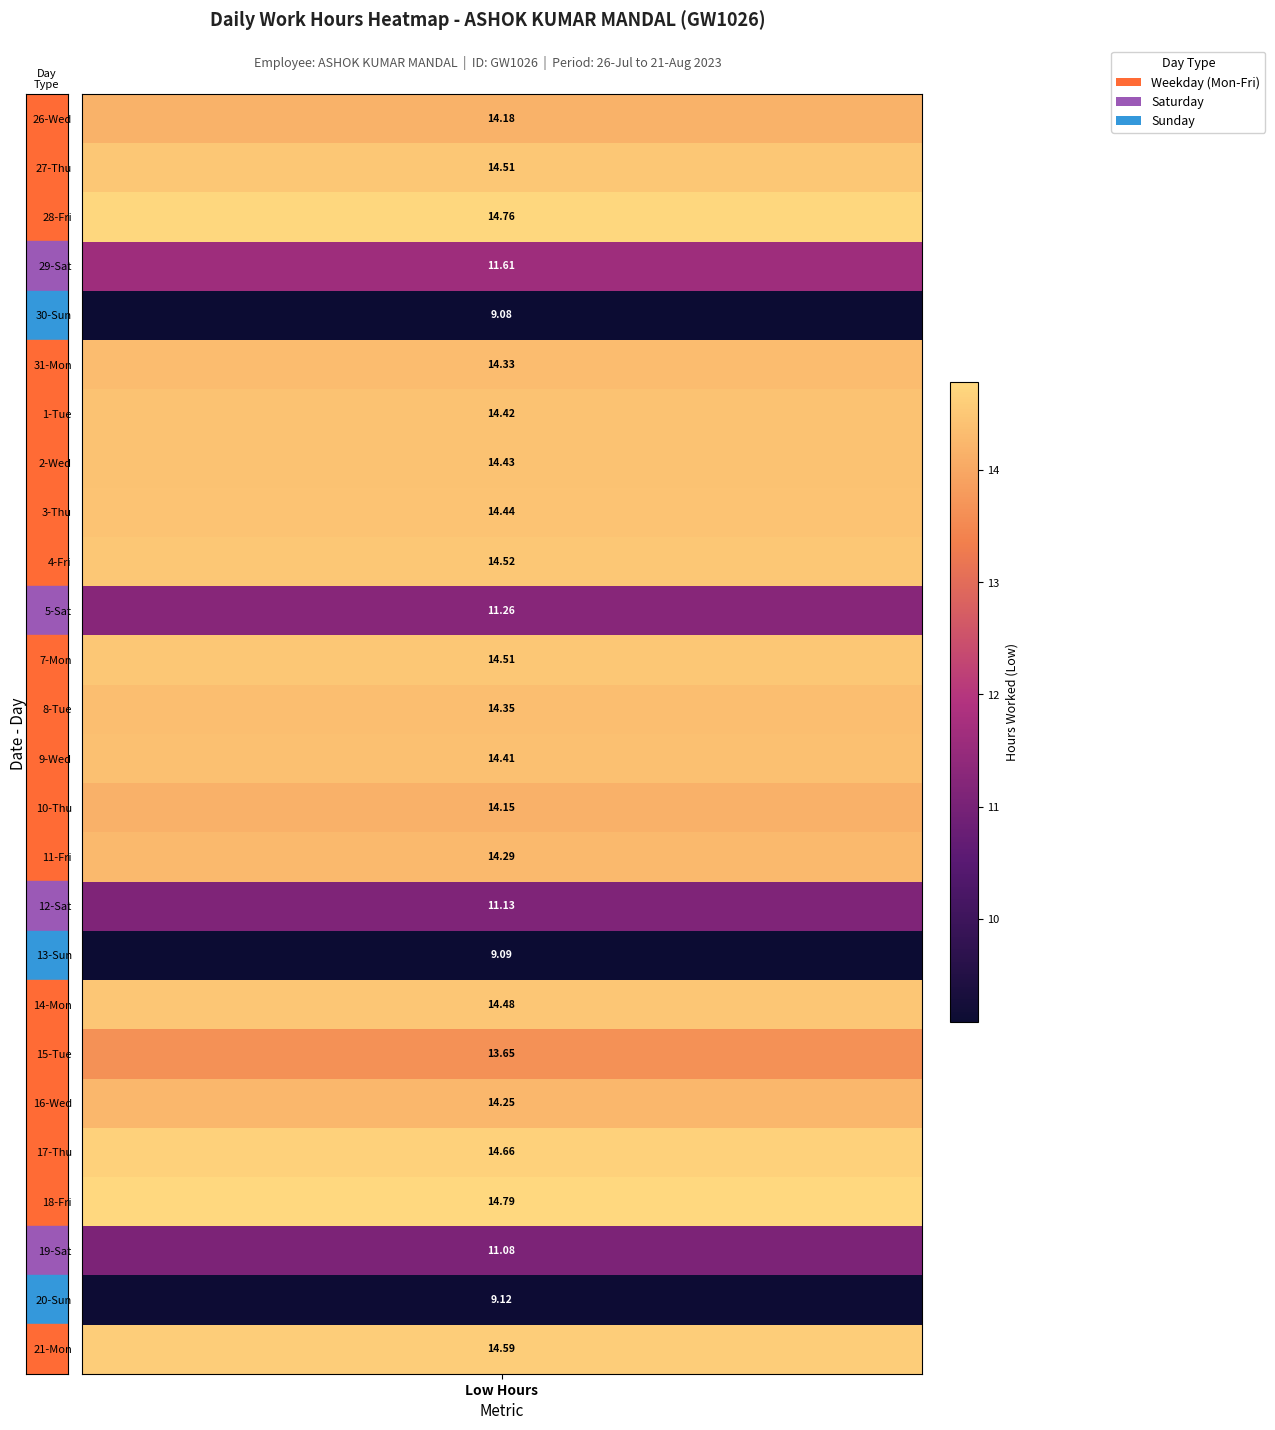

What is the maximum value shown in the chart?

14.8